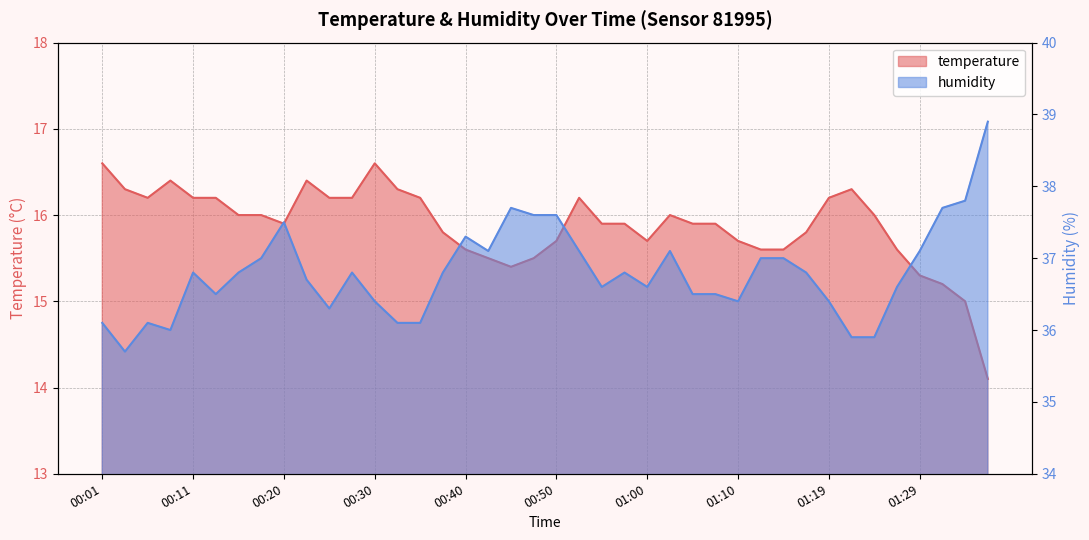

Reading left to right, list all the values displayed in this chart.

temperature: 16.6	16.3	16.2	16.4	16.2	16.2	16.0	16.0	15.9	16.4	16.2	16.2	16.6	16.3	16.2	15.8	15.6	15.5	15.4	15.5	15.7	16.2	15.9	15.9	15.7	16.0	15.9	15.9	15.7	15.6	15.6	15.8	16.2	16.3	16.0	15.6	15.3	15.2	15.0	14.1
humidity: 36.1	35.7	36.1	36.0	36.8	36.5	36.8	37.0	37.5	36.7	36.3	36.8	36.4	36.1	36.1	36.8	37.3	37.1	37.7	37.6	37.6	37.1	36.6	36.8	36.6	37.1	36.5	36.5	36.4	37.0	37.0	36.8	36.4	35.9	35.9	36.6	37.1	37.7	37.8	38.9